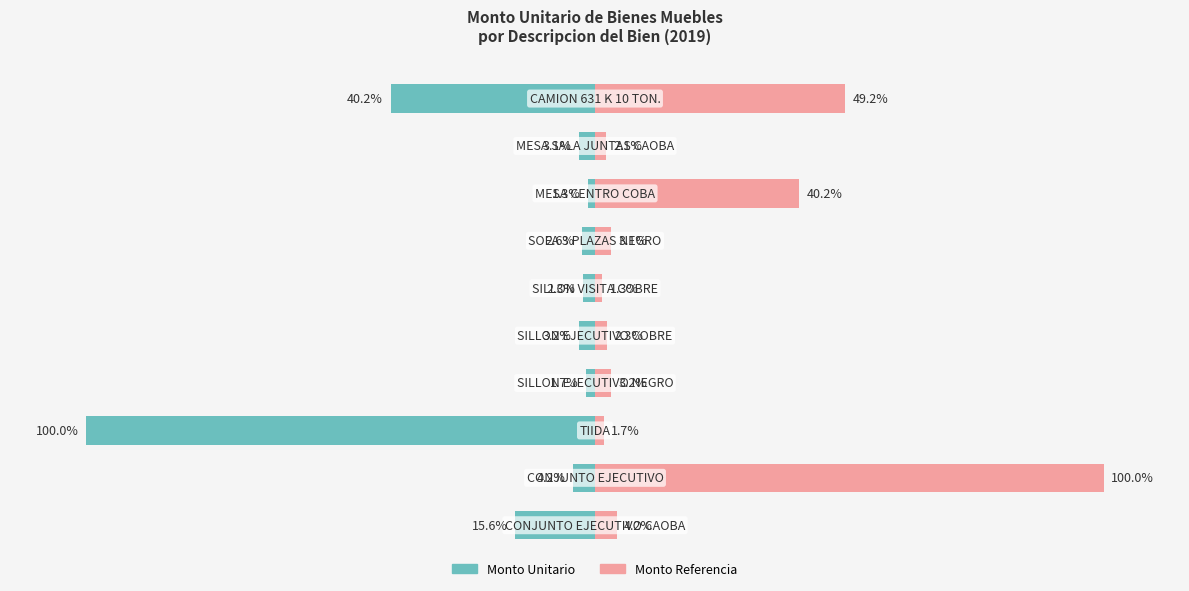

What is the difference between the maximum and minimum values in the Monto Unitario series?

98.7